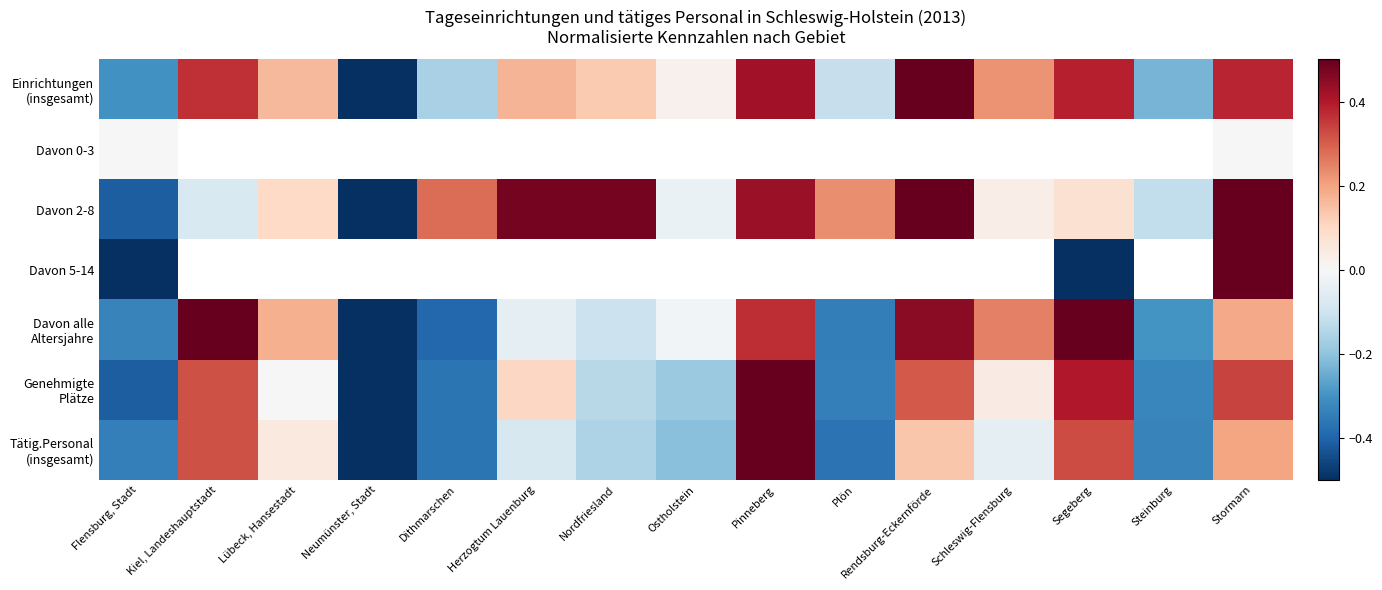

Which series has the largest range (max minus min)?

Einrichtungen (insgesamt)